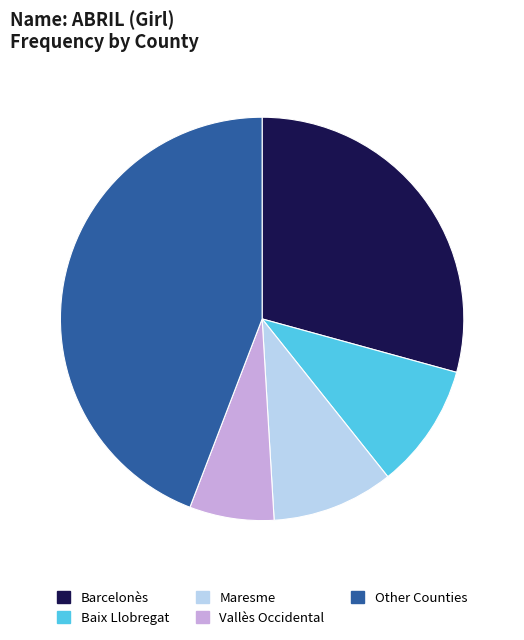

Does any single category account for the majority?

No